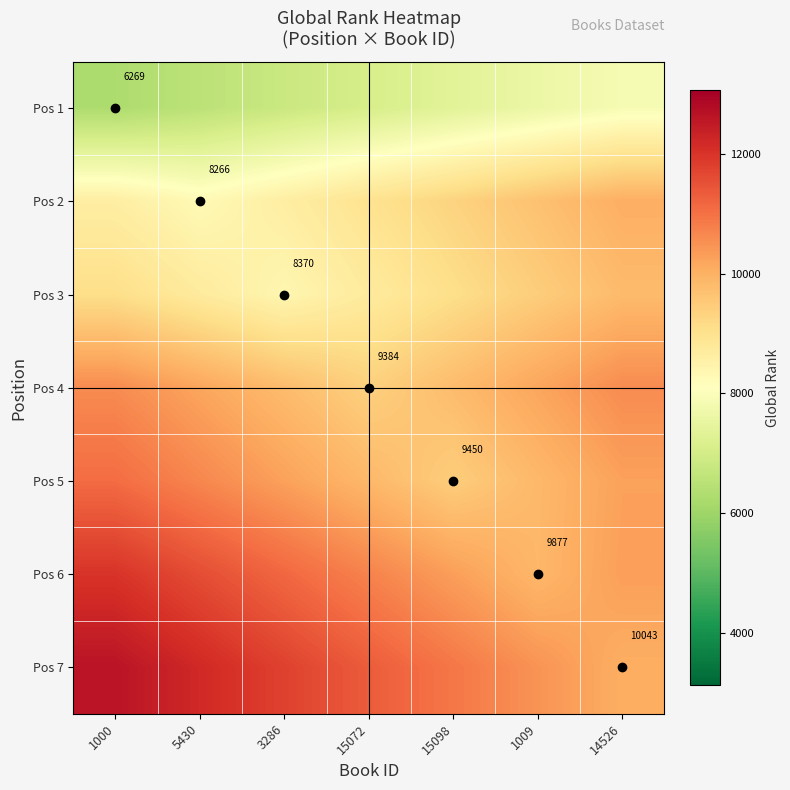

Which series has the widest spread of values?

Pos 7